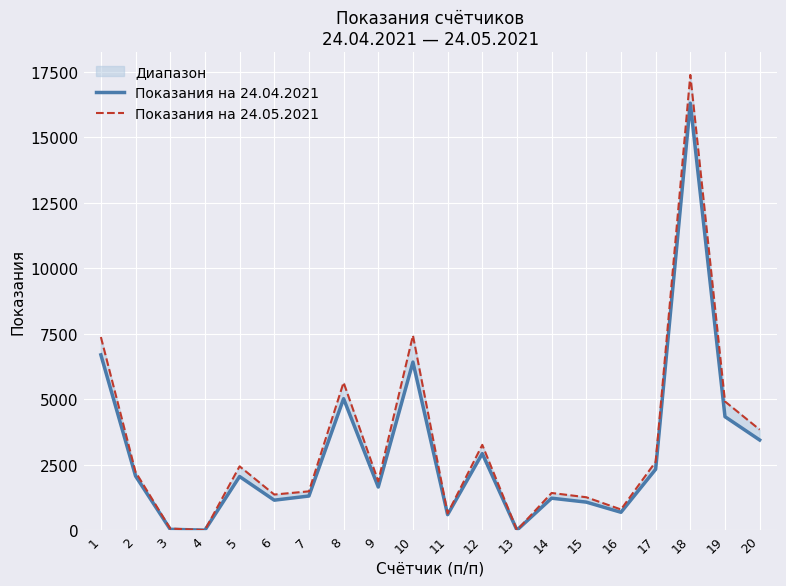

Does the chart display data point markers on the line(s)?

No